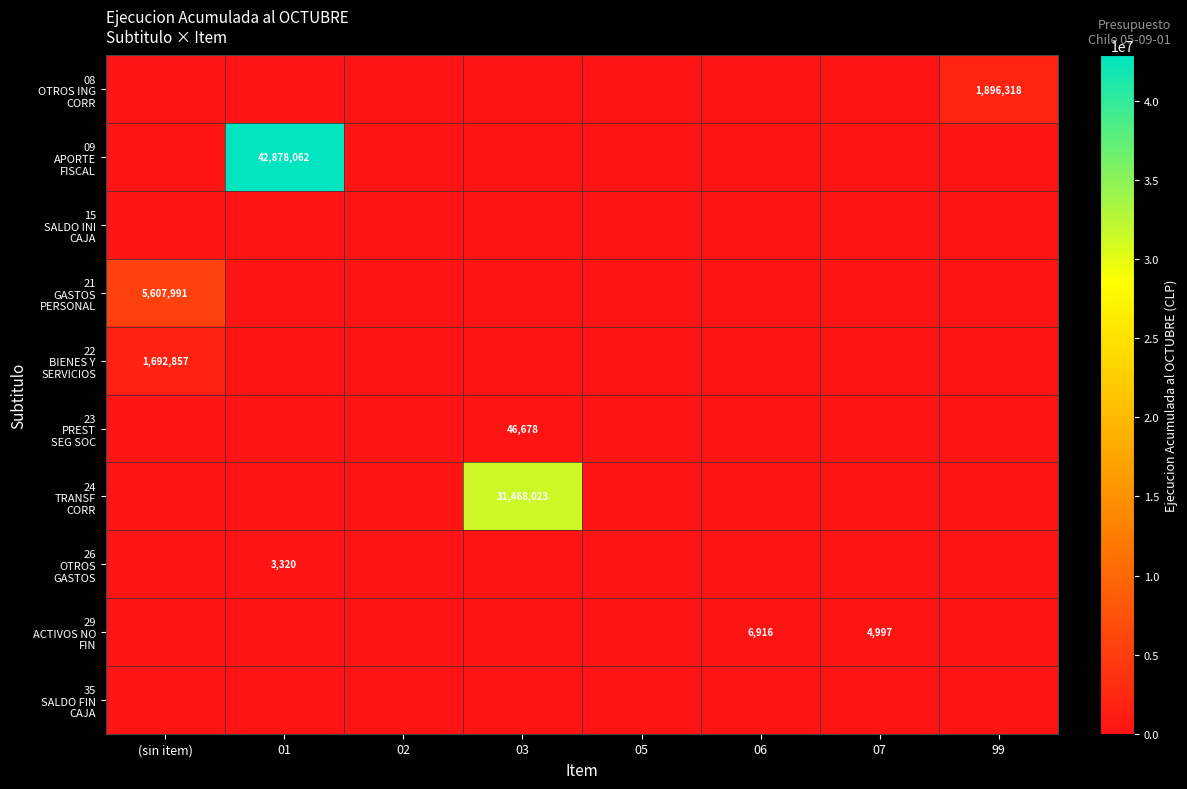

How many values in 23 PREST SEG SOC are above zero?

1